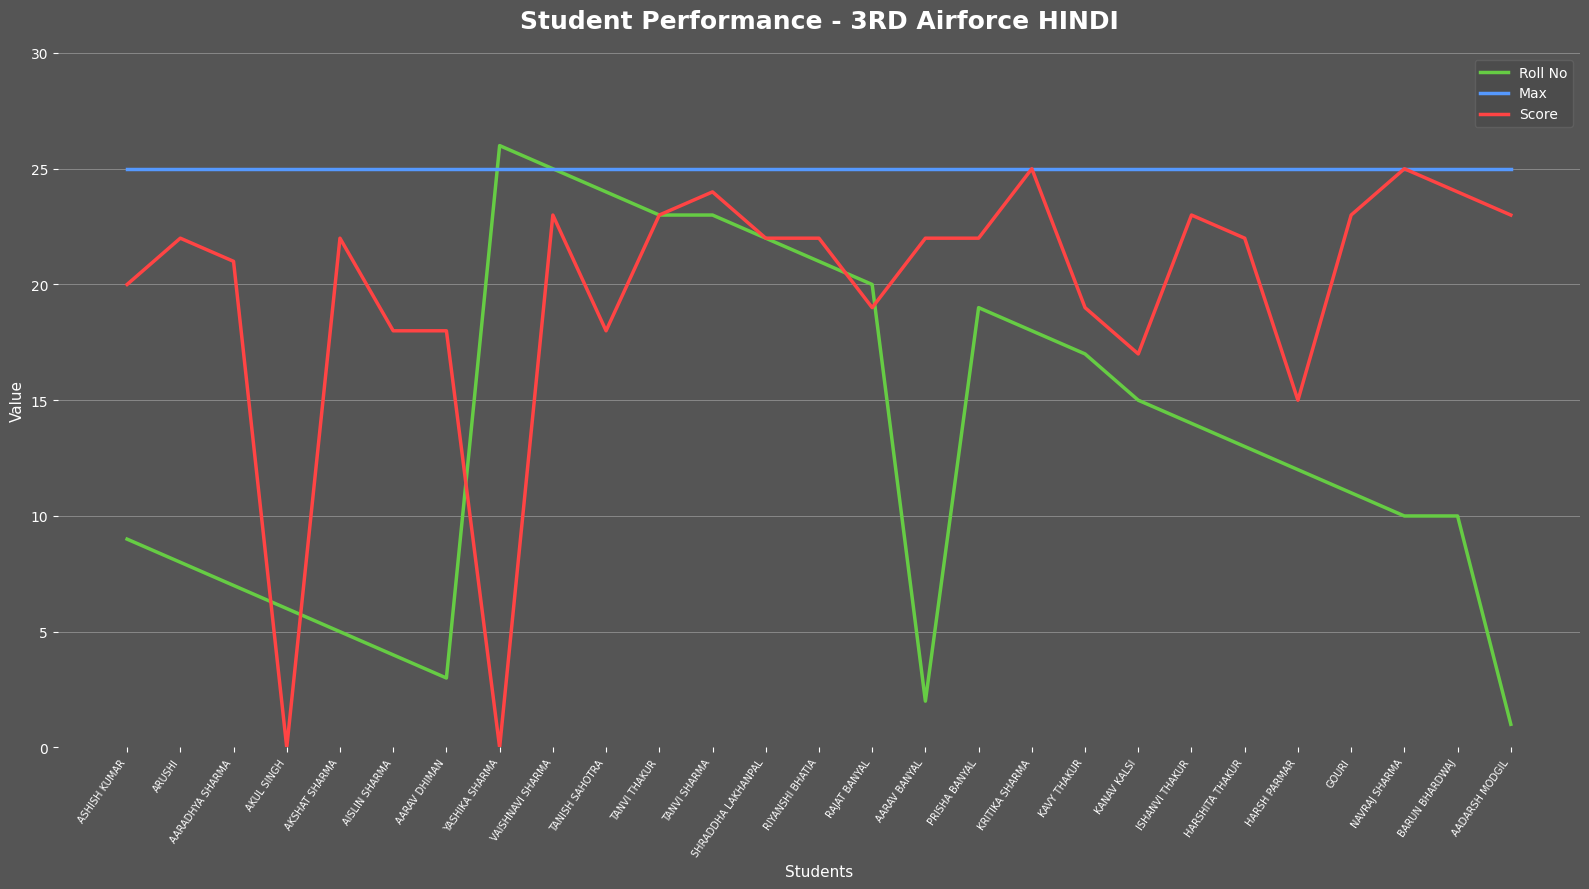

True or false: Roll No has a value of 3 at AKSHAT SHARMA.

False